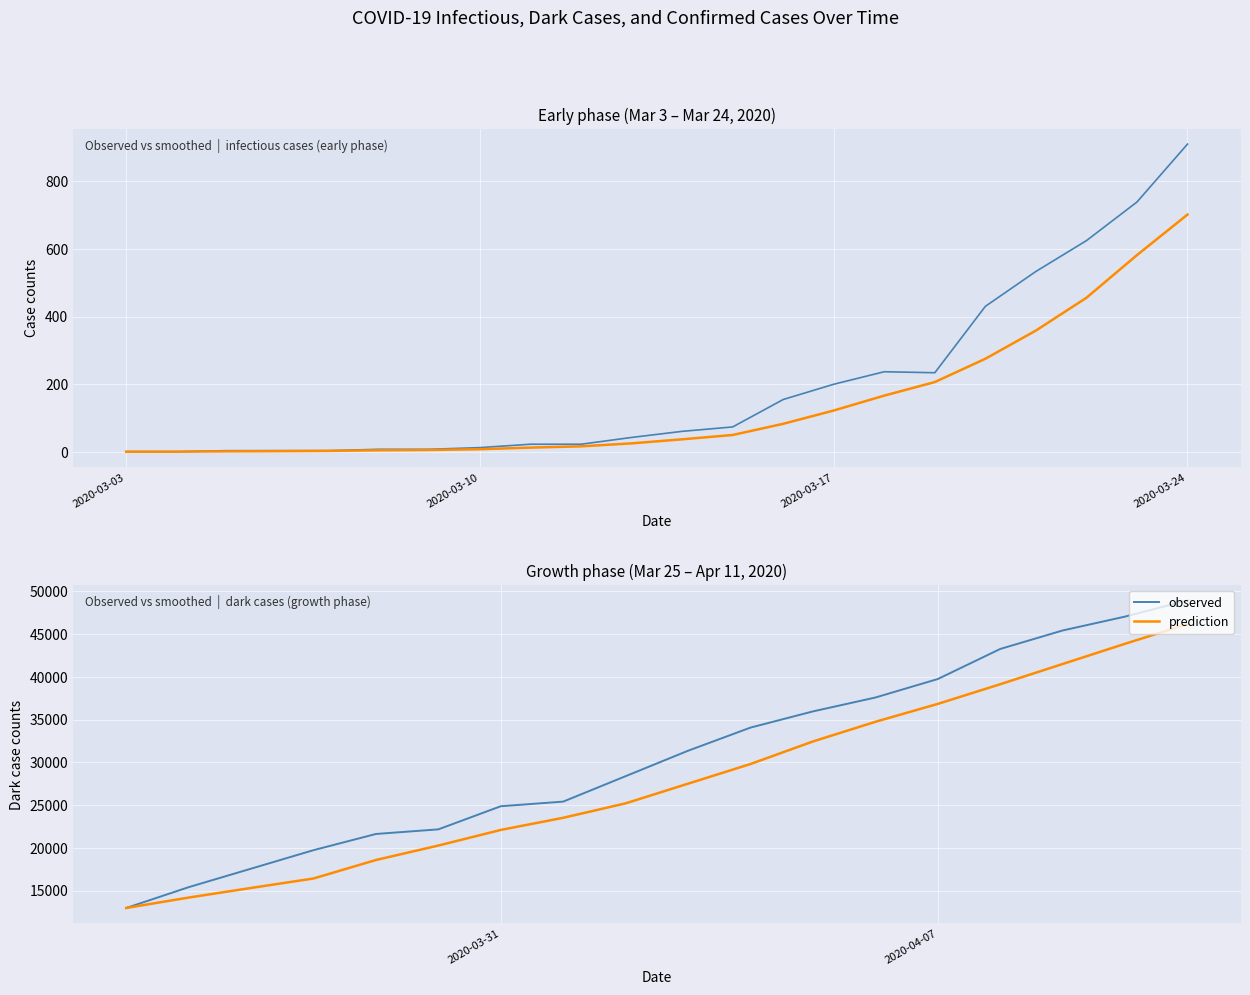

The conf series shows 3482 at 37. True or false?

False